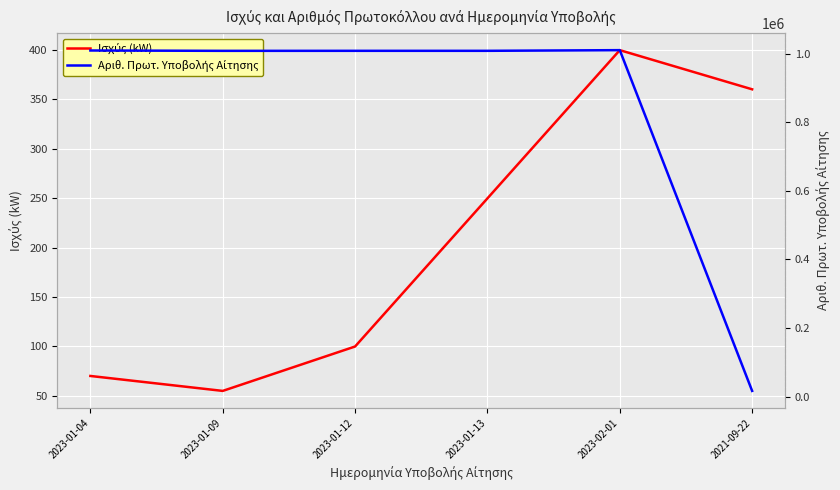

What is the maximum value for Αριθ. Πρωτ. Υποβολής Αίτησης?

1010619.0